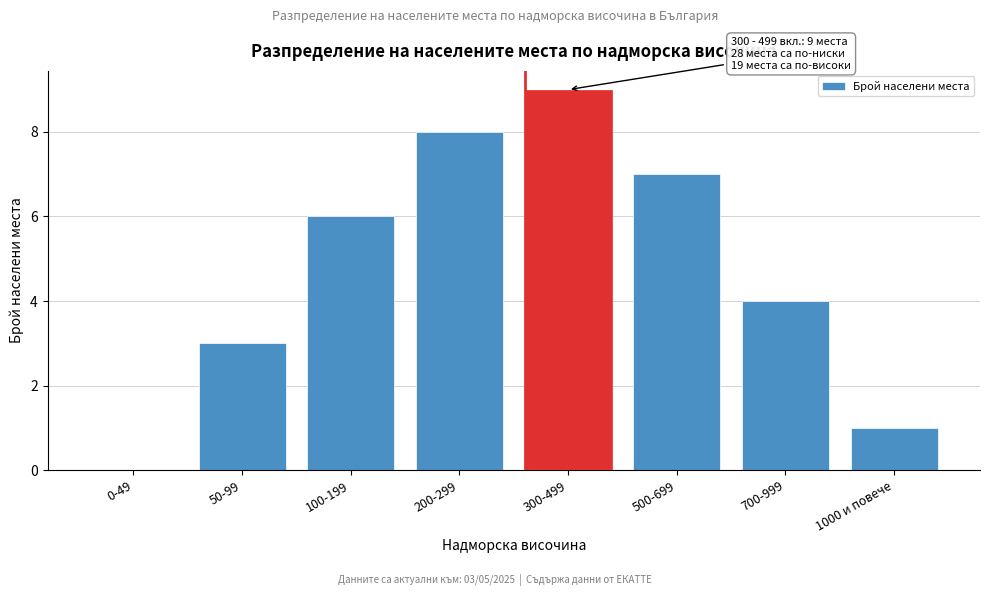

Reading left to right, what are all the values shown in this chart?

0-49=0	50-99=3	100-199=6	200-299=8	300-499=9	500-699=7	700-999=4	1000 и повече=1